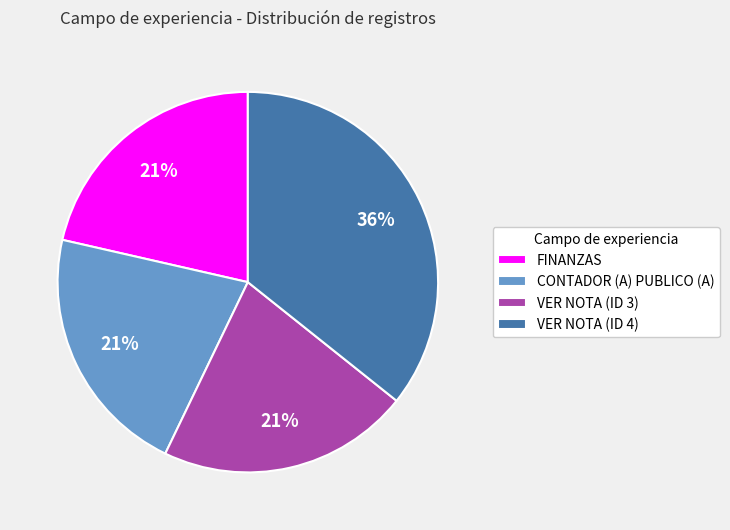

To the nearest percent, what is the average slice percentage?

25%